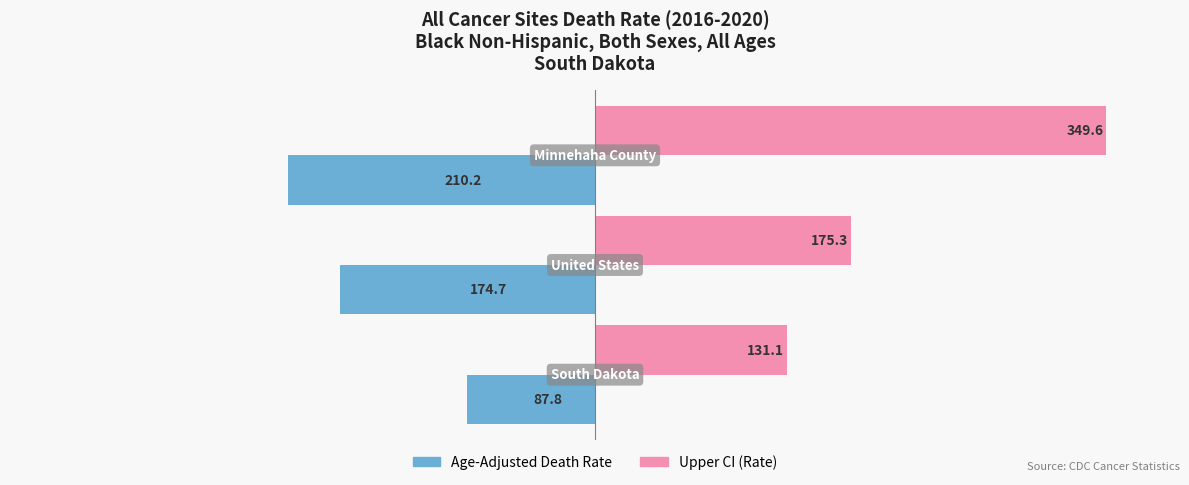

What is the maximum value shown in the chart?

349.6